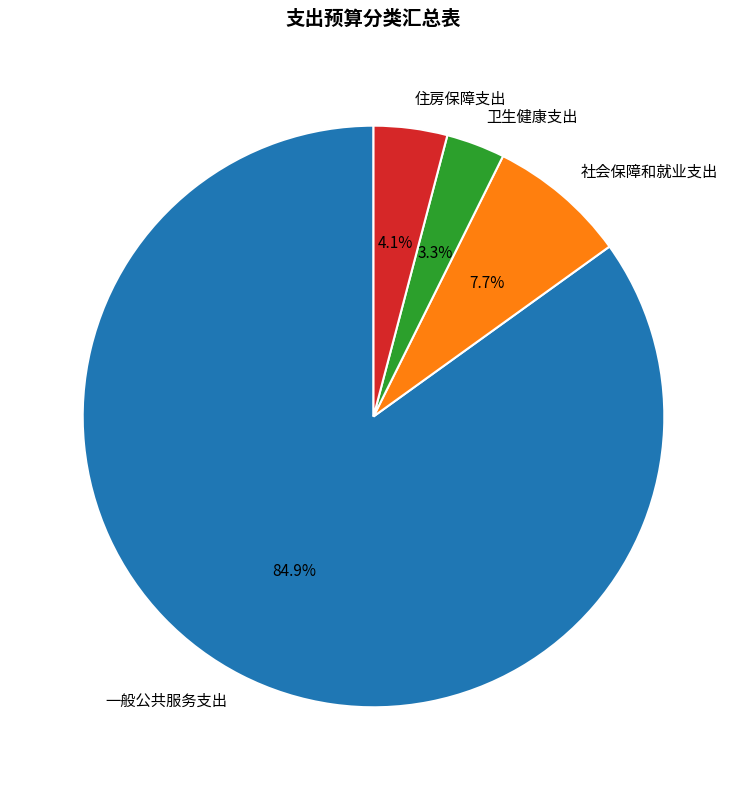

Does 一般公共服务支出 account for over 50% of the chart?

Yes